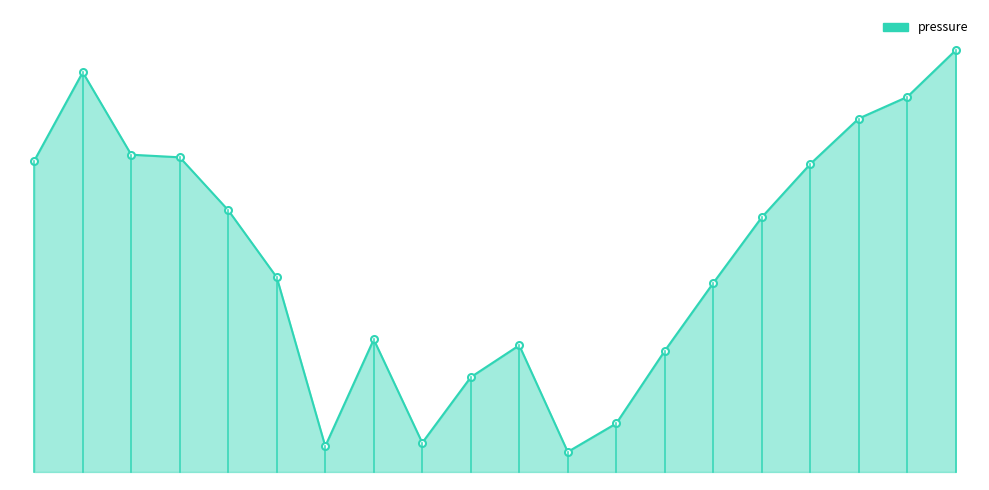

At which label does the data first exceed 100273?

00:01